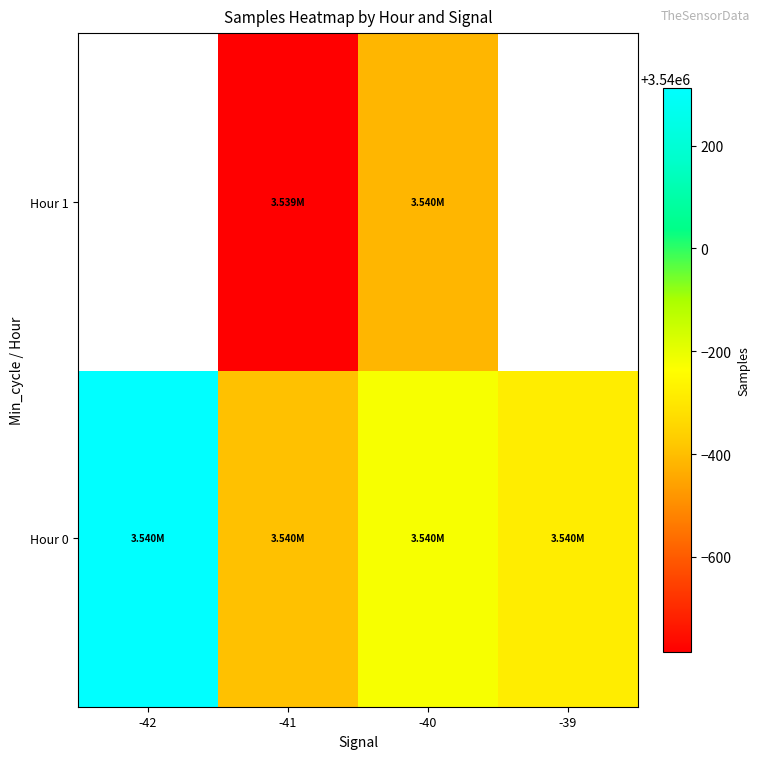

What is the minimum value shown in the chart?

3539215.6